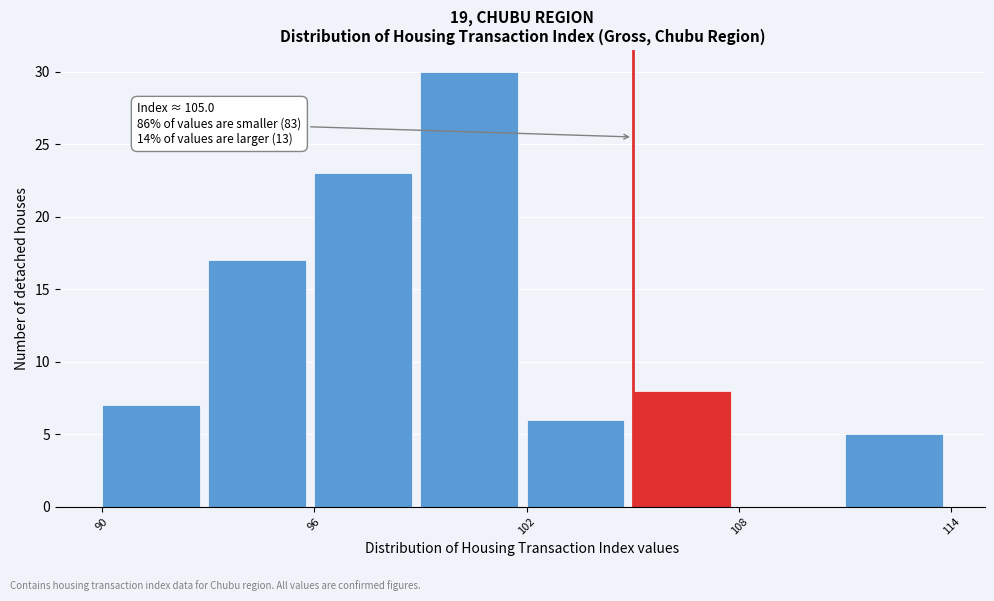

Around what value on the x-axis is the tallest bar? Give the approximate position of its centre, as read against the axis.

100